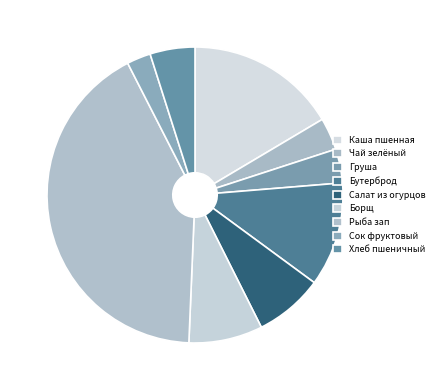

The Борщ slice represents 8% of the pie. True or false?

True